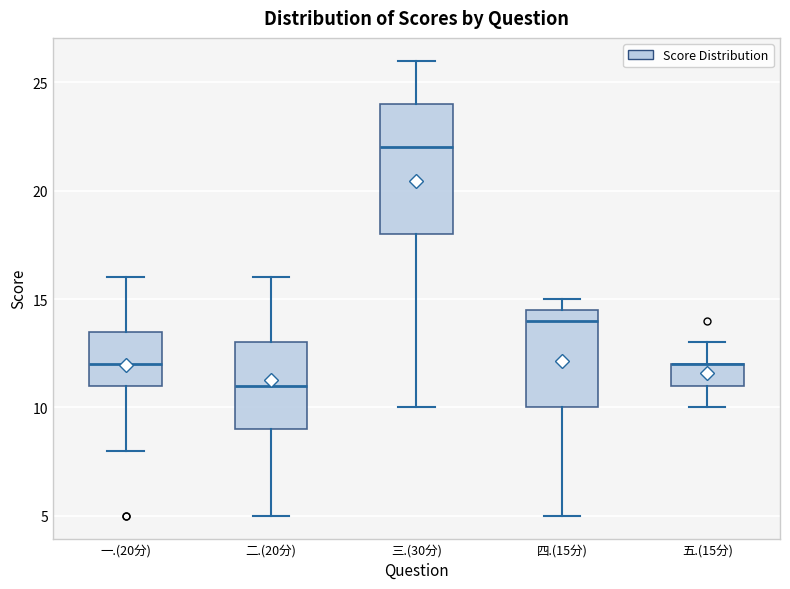

Where is the upper edge of the box for 一.(20分) on the y-axis? The values are not printed on the chart, so give them approximately, as read against the axis.

13.5